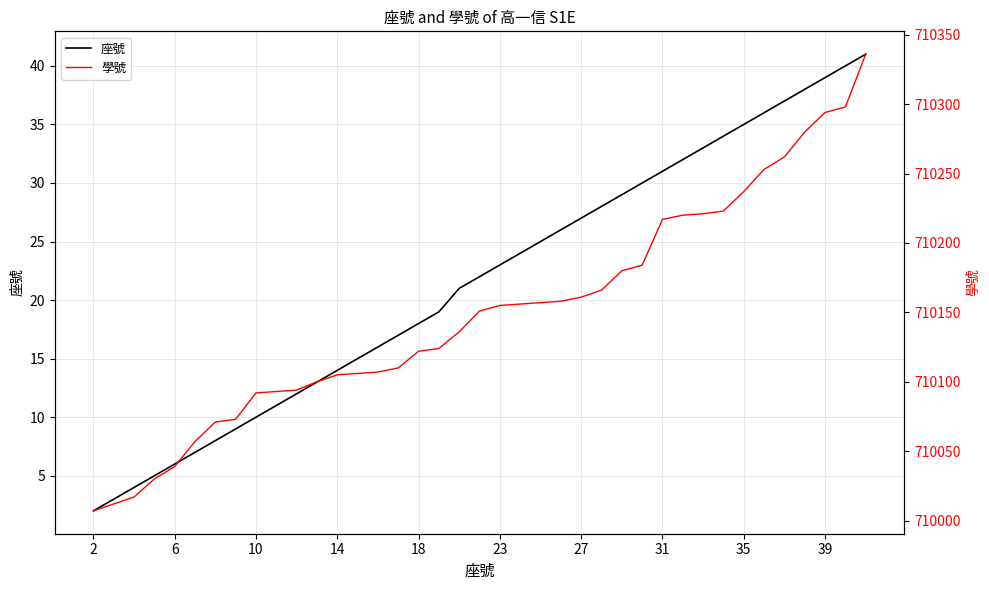

What value does the 座號 series have at 38, to the nearest 5?

40